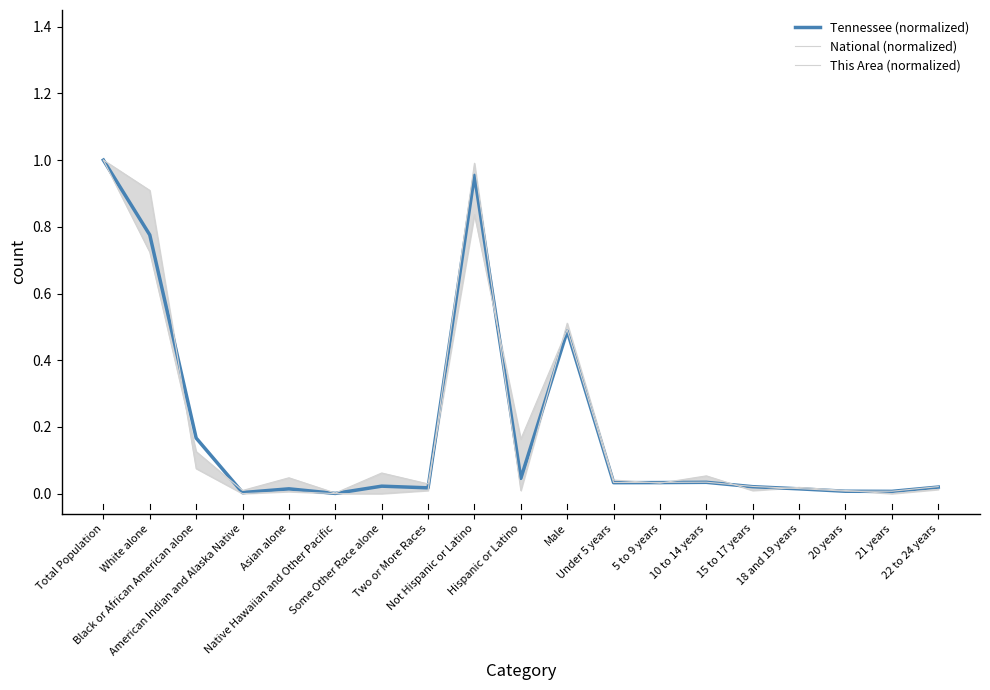

What is the average value of the Tennessee (normalized) series?

0.2